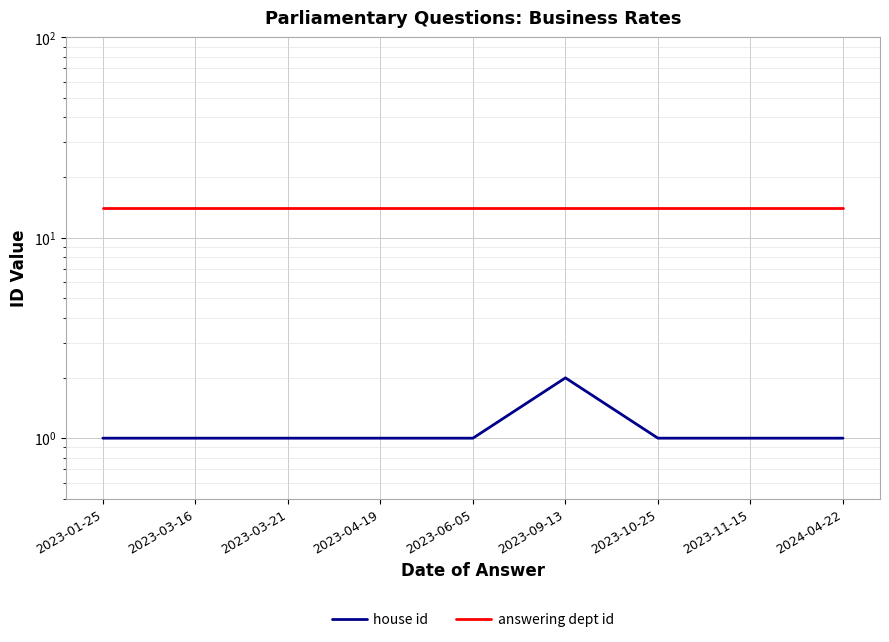

What is the sum of the answering dept id values at 2023-03-21 and 2023-04-19?

28